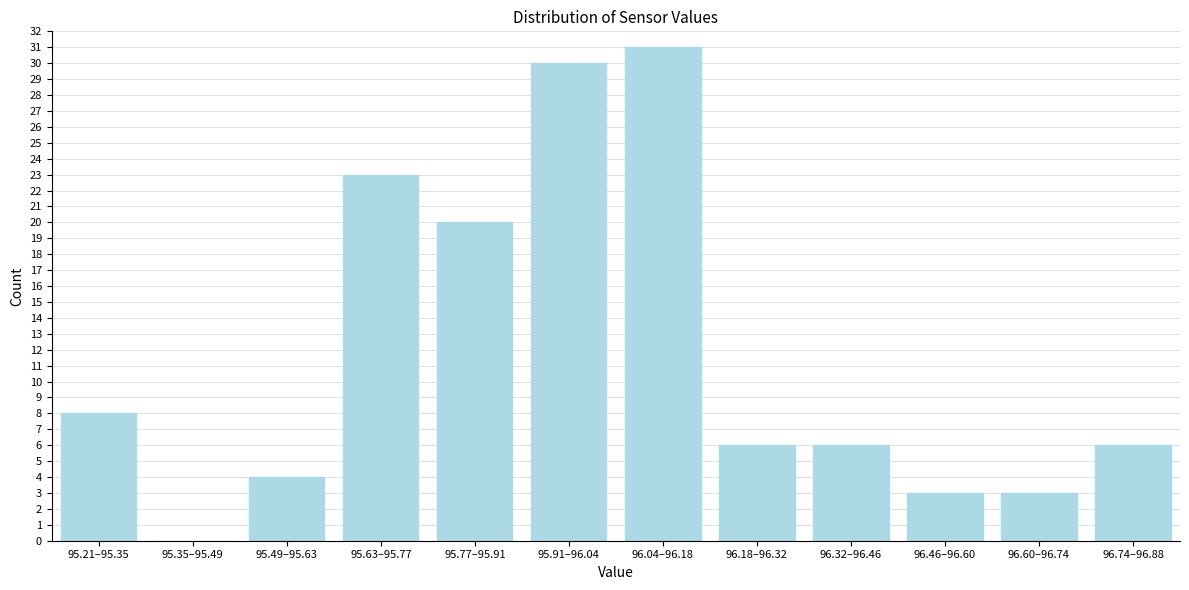

Reading left to right, transcribe all the data shown in this chart.

95.21–95.35=8	95.35–95.49=0	95.49–95.63=4	95.63–95.77=23	95.77–95.91=20	95.91–96.04=30	96.04–96.18=31	96.18–96.32=6	96.32–96.46=6	96.46–96.60=3	96.60–96.74=3	96.74–96.88=6